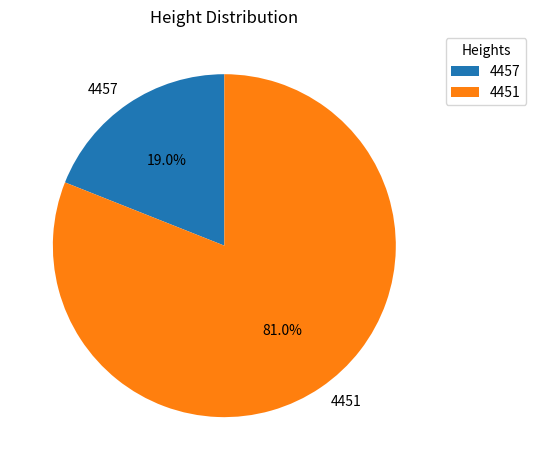

Rank the categories by value from highest to lowest.

4451, 4457